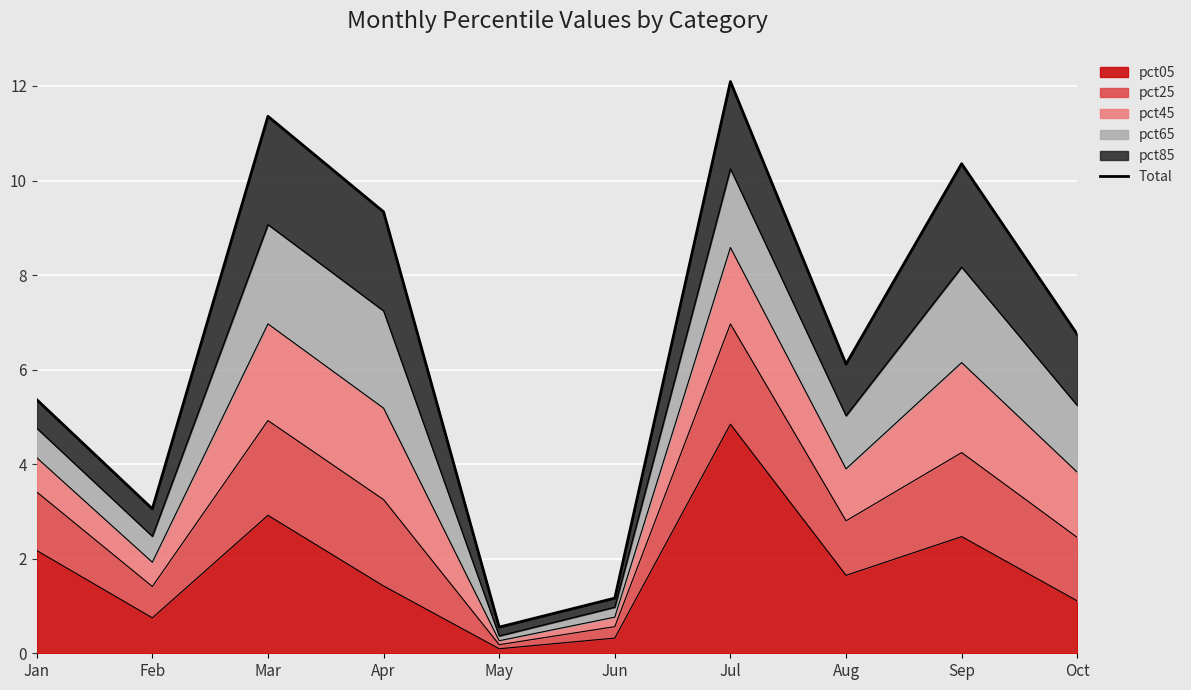

Reading left to right, list all the values displayed in this chart.

Jan=5.4	Feb=3.1	Mar=11.4	Apr=9.3	May=0.6	Jun=1.2	Jul=12.1	Aug=6.1	Sep=10.4	Oct=6.7